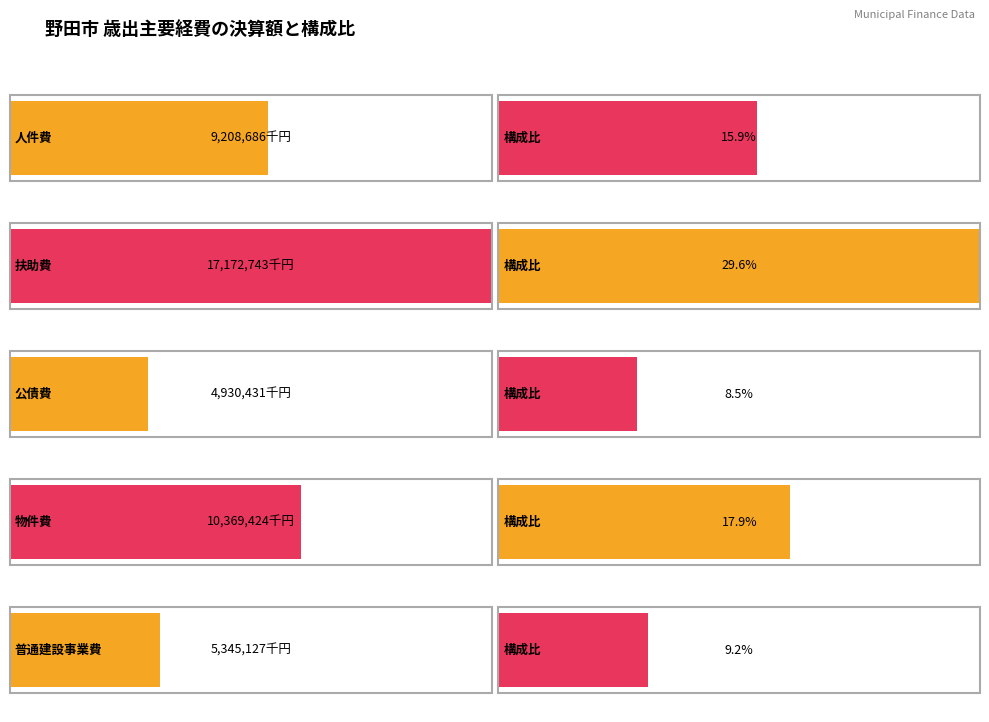

What is the value of the 公債費 bar at the 2nd from the left?

8.5